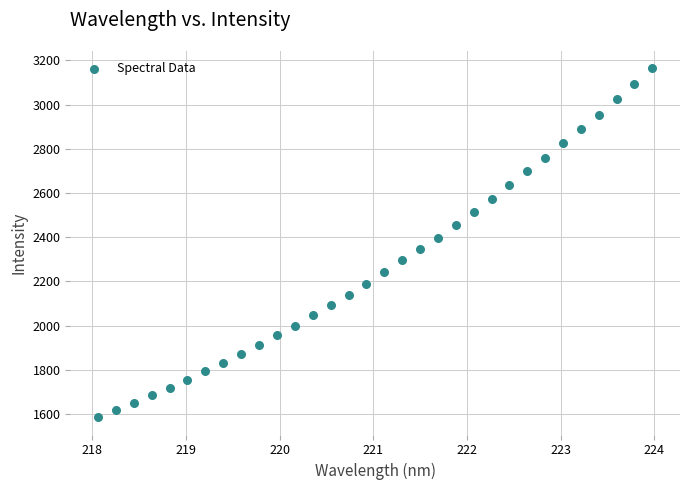

What is the range of X values (max minus min)?

5.9